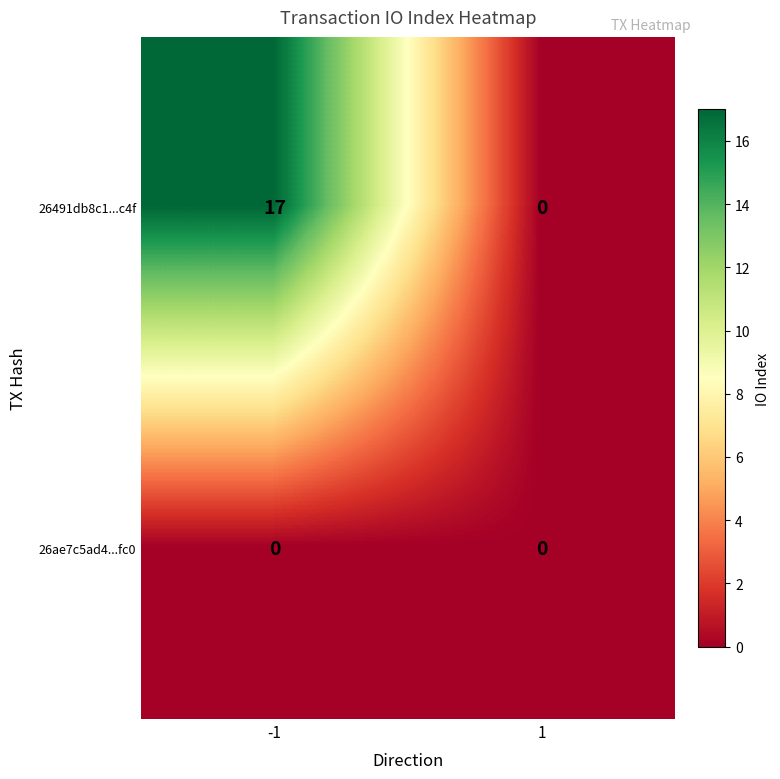

At how many categories does at least one series exceed 8?

1